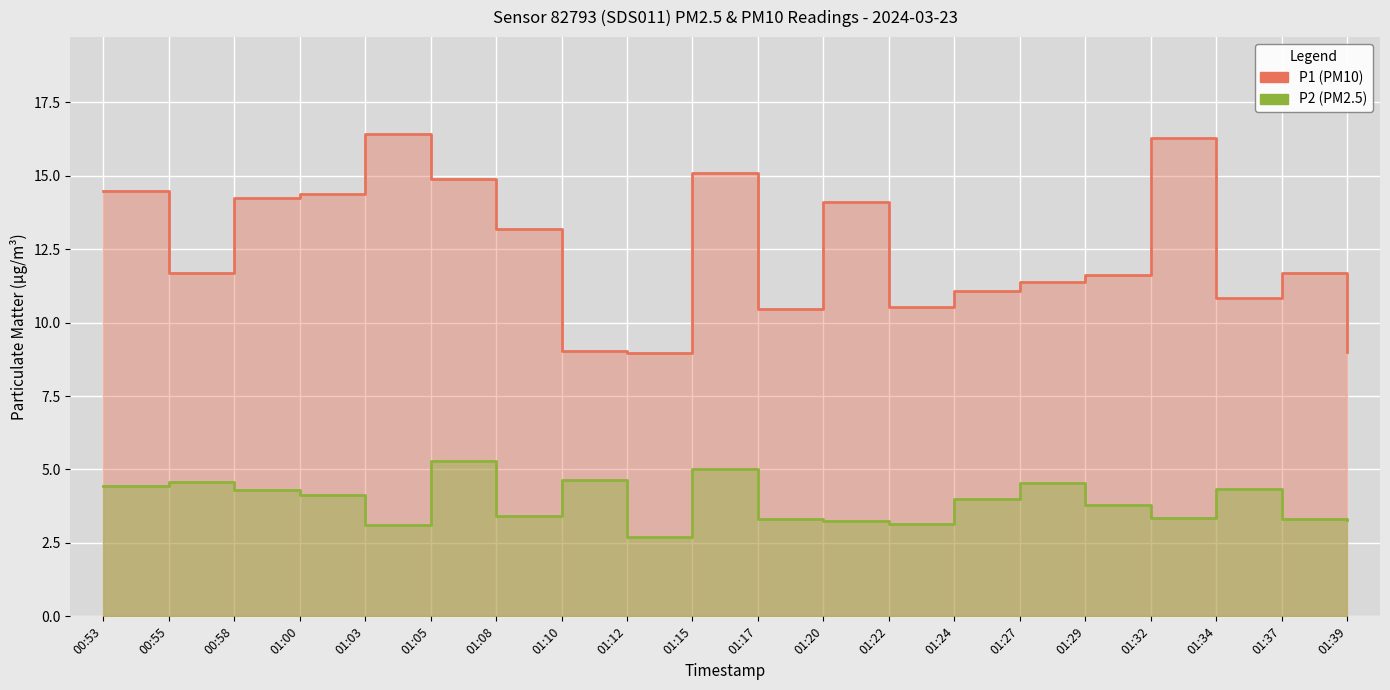

The value of P2 at 01:12 is 4.8. True or false?

False